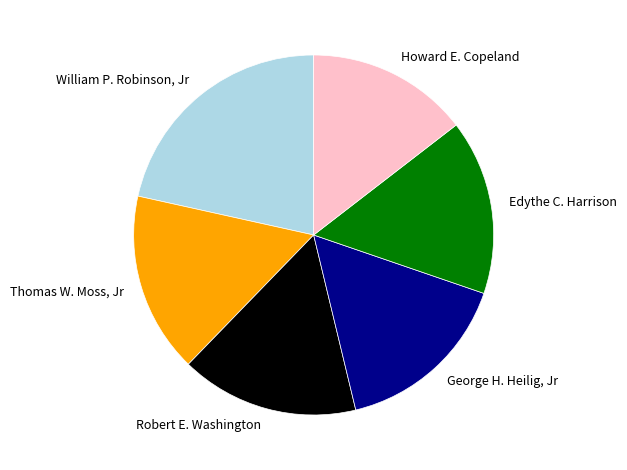

Does any single category account for the majority?

No